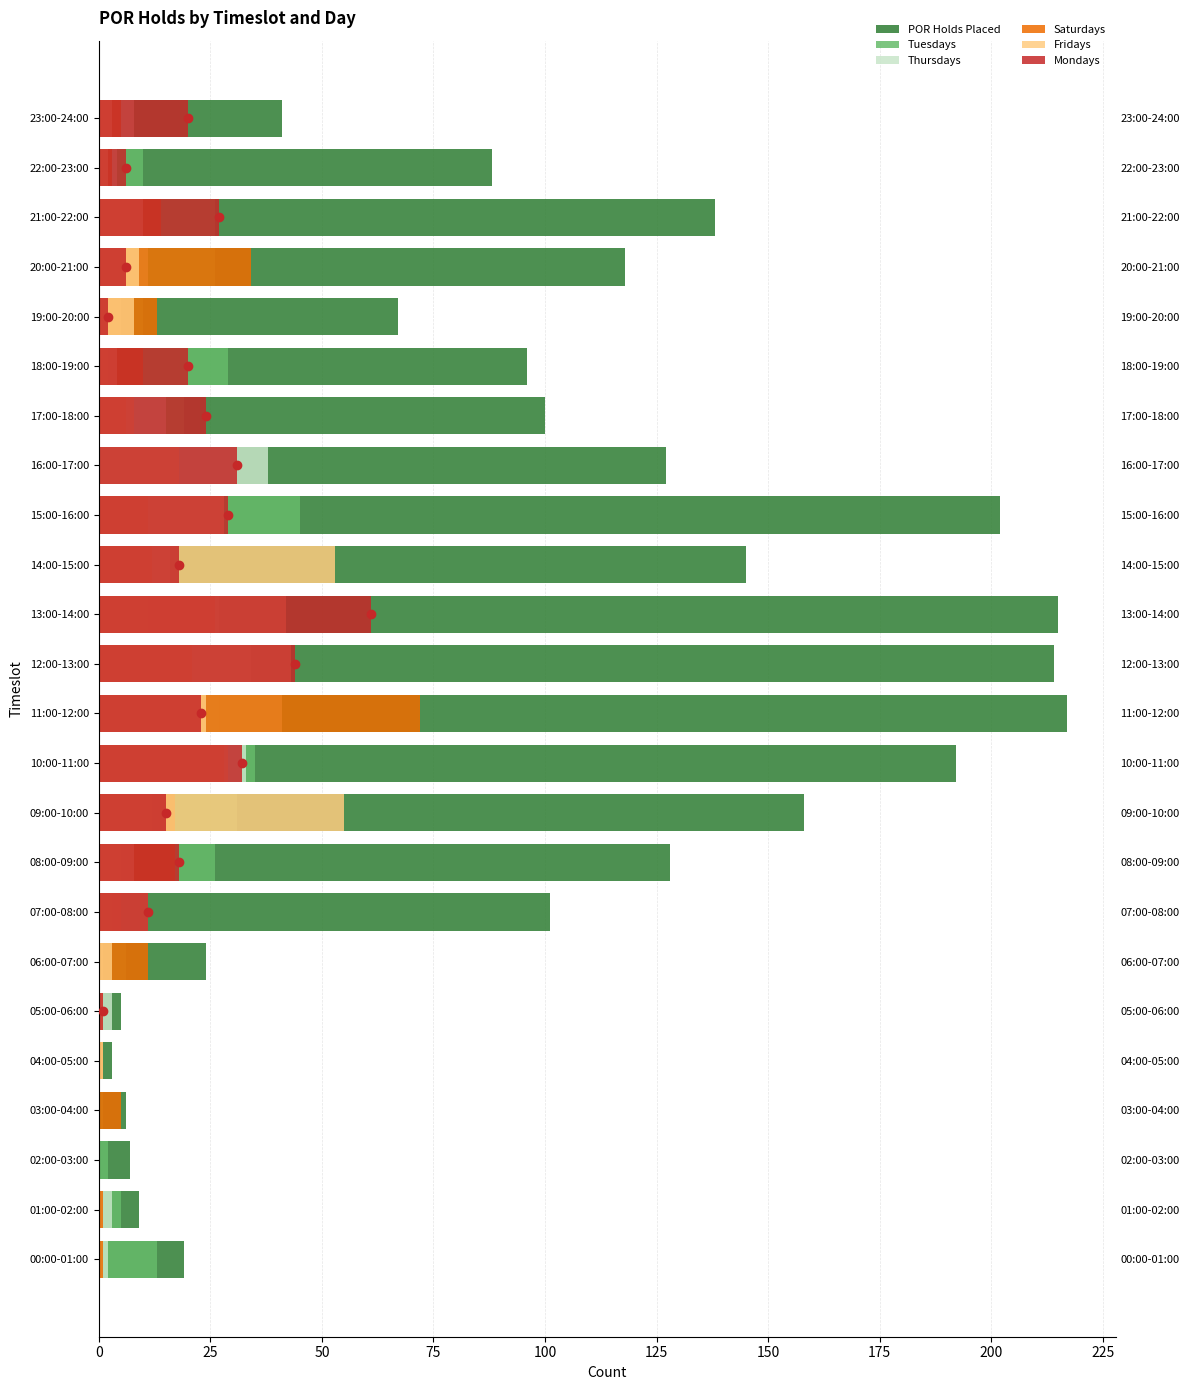

What is the difference between the maximum and minimum values in the Thursdays series?

41